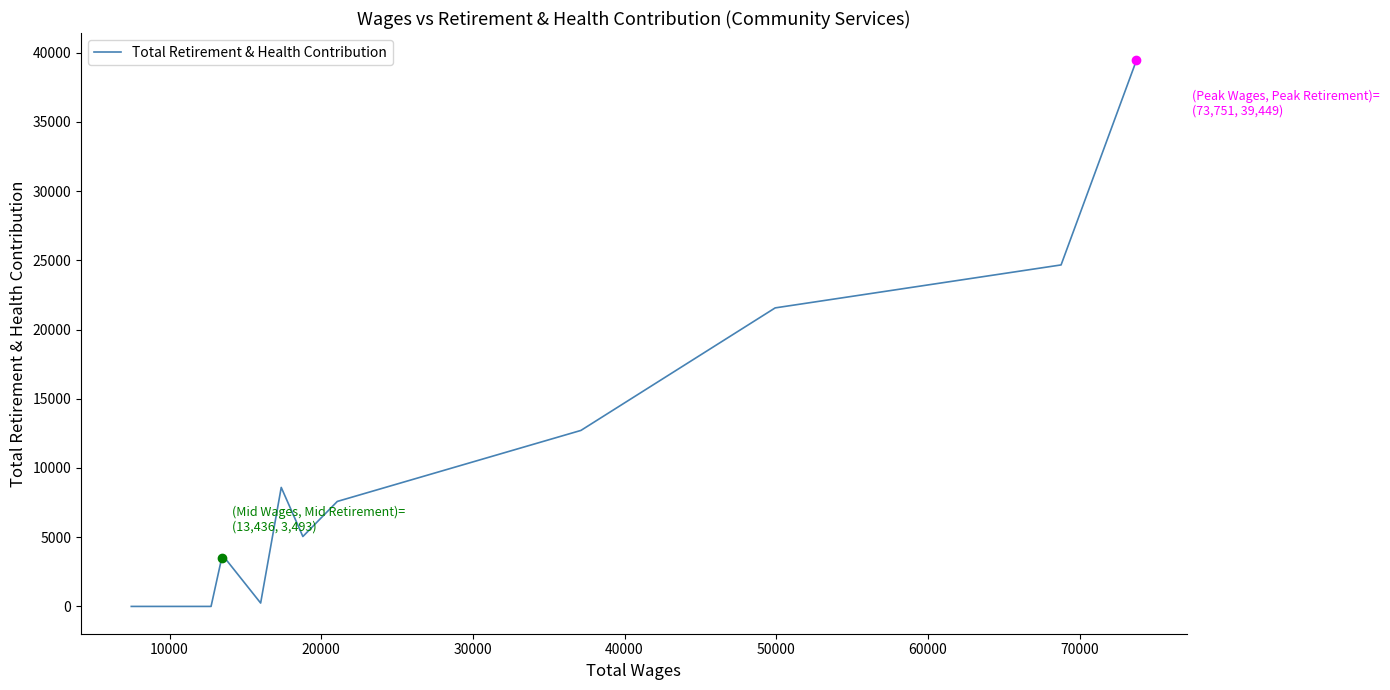

What is the difference between the maximum and minimum values?

39449